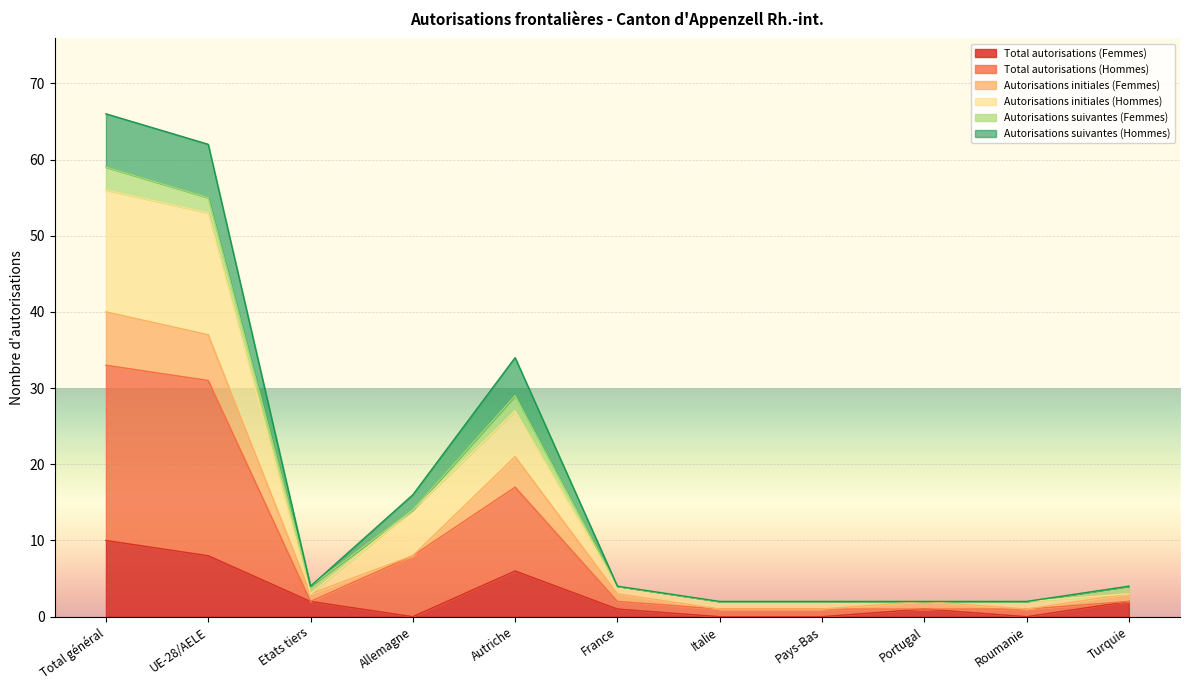

The value of Total autorisations (Femmes) at Pays-Bas is -7. True or false?

False